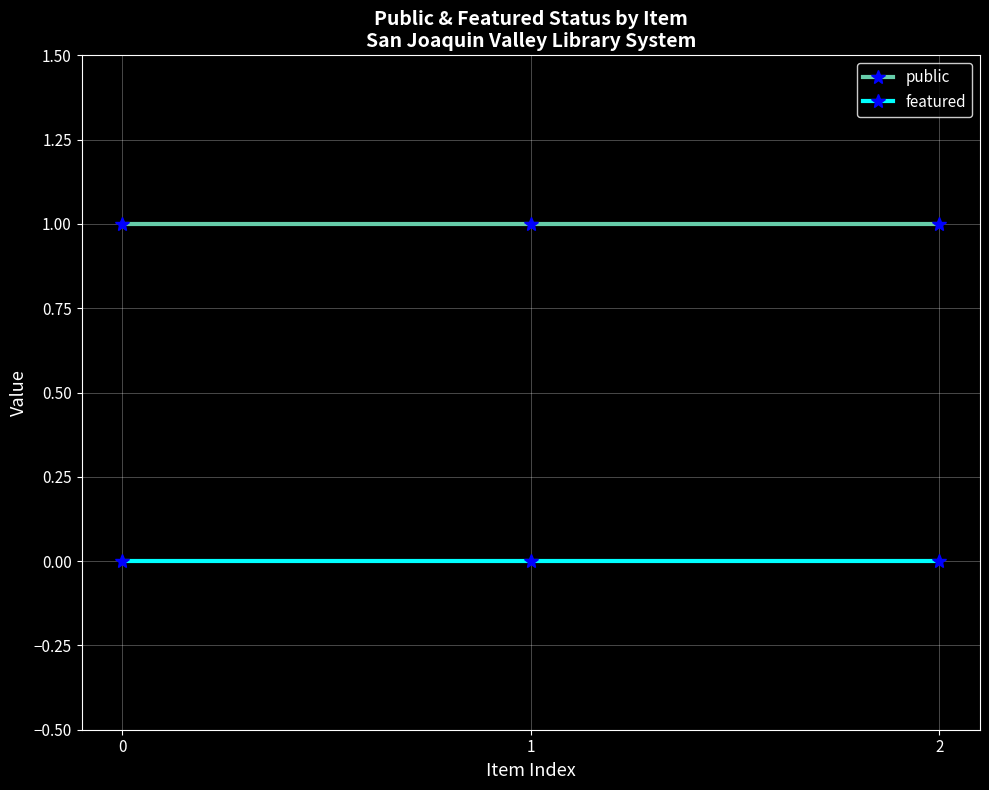

Reading right to left, transcribe all the data shown in this chart.

public: 1	1	1
featured: 0	0	0